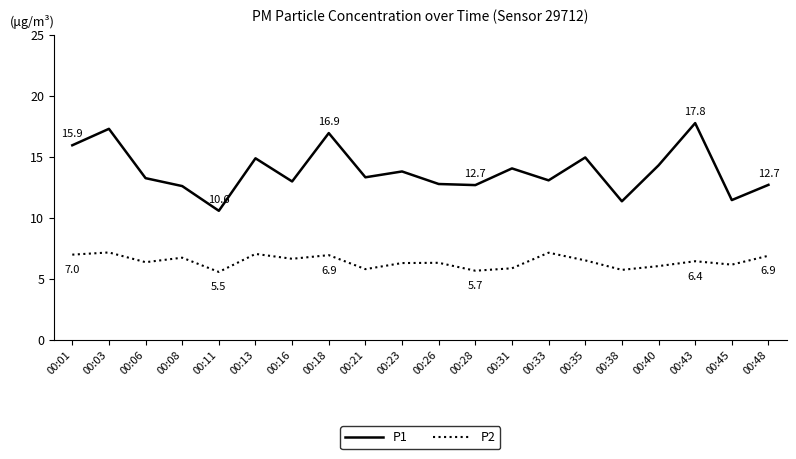

What is the difference between the maximum and minimum values in the P2 series?

1.6